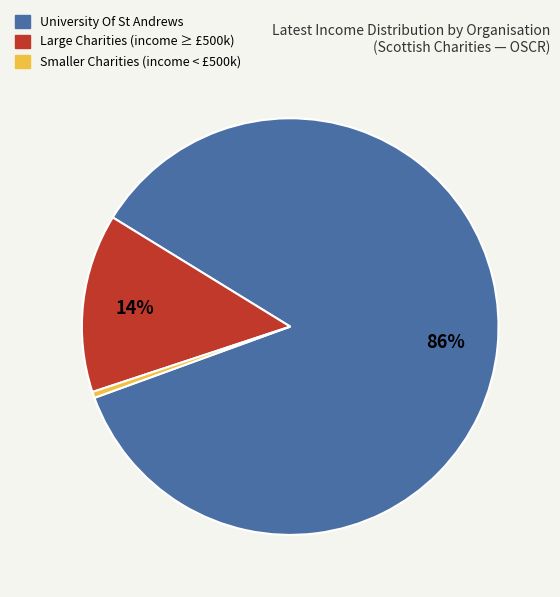

Is it true that Smaller Charities (income < £500k) is 0% of the pie?

True